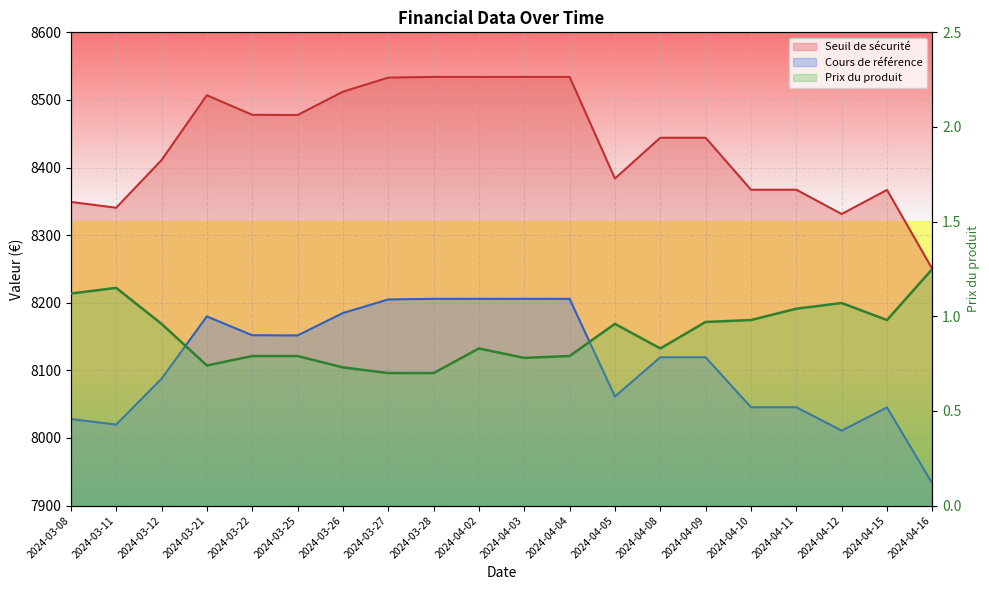

How many lines are shown in the chart?

3